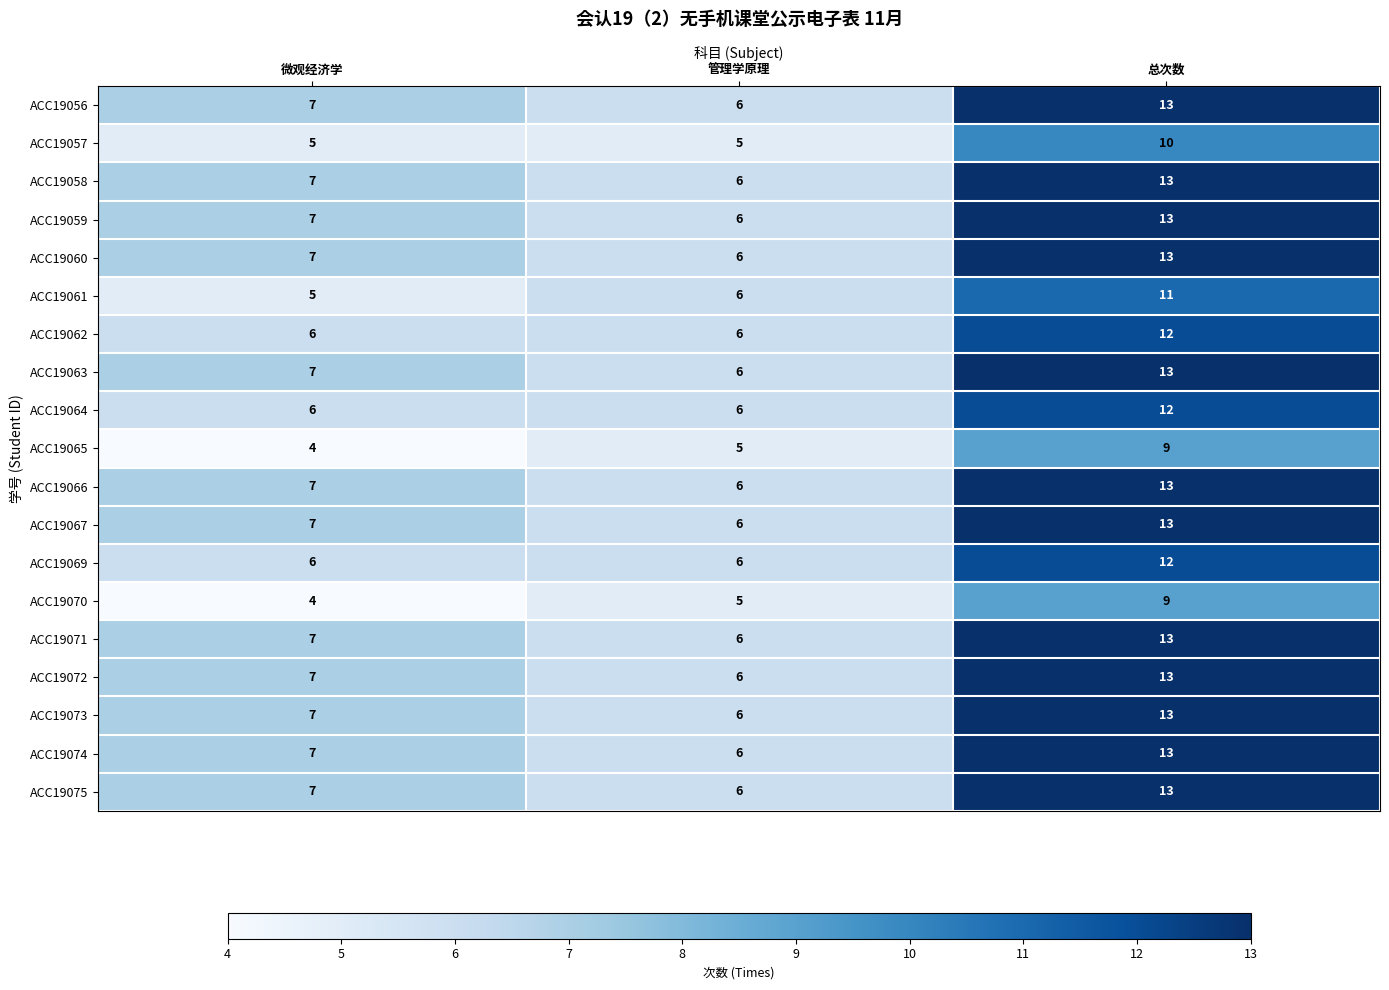

What is the sum of the ACC19071 values at 微观经济学 and 总次数?

20